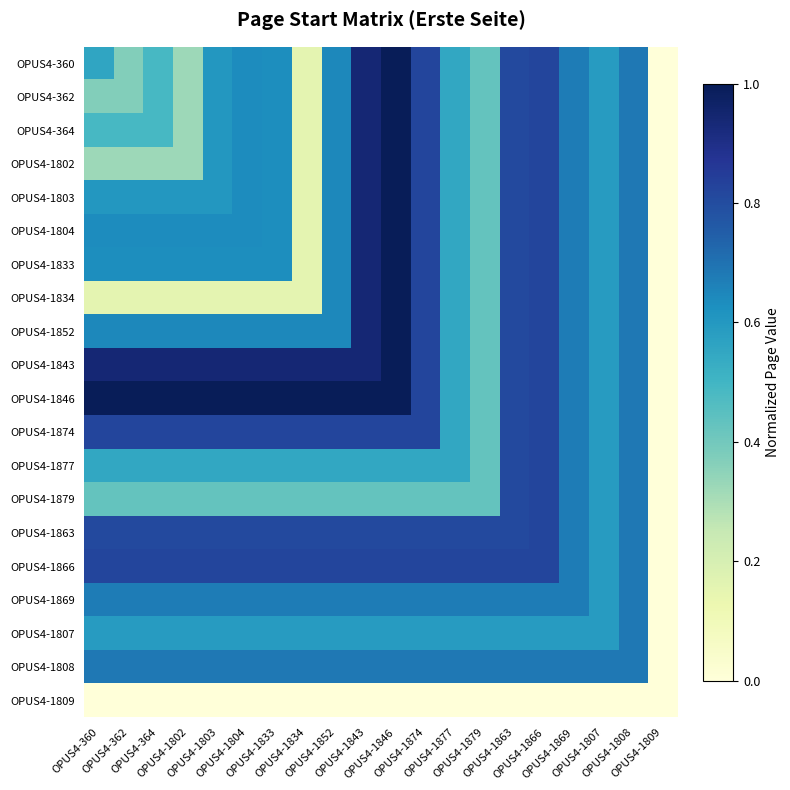

Reading right to left, what are all the values shown in this chart?

OPUS4-360: OPUS4-1809=0.0	OPUS4-1808=0.7	OPUS4-1807=0.6	OPUS4-1869=0.7	OPUS4-1866=0.8	OPUS4-1863=0.8	OPUS4-1879=0.4	OPUS4-1877=0.6	OPUS4-1874=0.8	OPUS4-1846=1.0	OPUS4-1843=0.9	OPUS4-1852=0.6	OPUS4-1834=0.2	OPUS4-1833=0.6	OPUS4-1804=0.6	OPUS4-1803=0.6	OPUS4-1802=0.3	OPUS4-364=0.5	OPUS4-362=0.4	OPUS4-360=0.6
OPUS4-362: OPUS4-1809=0.0	OPUS4-1808=0.7	OPUS4-1807=0.6	OPUS4-1869=0.7	OPUS4-1866=0.8	OPUS4-1863=0.8	OPUS4-1879=0.4	OPUS4-1877=0.6	OPUS4-1874=0.8	OPUS4-1846=1.0	OPUS4-1843=0.9	OPUS4-1852=0.6	OPUS4-1834=0.2	OPUS4-1833=0.6	OPUS4-1804=0.6	OPUS4-1803=0.6	OPUS4-1802=0.3	OPUS4-364=0.5	OPUS4-362=0.4	OPUS4-360=0.4
OPUS4-364: OPUS4-1809=0.0	OPUS4-1808=0.7	OPUS4-1807=0.6	OPUS4-1869=0.7	OPUS4-1866=0.8	OPUS4-1863=0.8	OPUS4-1879=0.4	OPUS4-1877=0.6	OPUS4-1874=0.8	OPUS4-1846=1.0	OPUS4-1843=0.9	OPUS4-1852=0.6	OPUS4-1834=0.2	OPUS4-1833=0.6	OPUS4-1804=0.6	OPUS4-1803=0.6	OPUS4-1802=0.3	OPUS4-364=0.5	OPUS4-362=0.5	OPUS4-360=0.5
OPUS4-1802: OPUS4-1809=0.0	OPUS4-1808=0.7	OPUS4-1807=0.6	OPUS4-1869=0.7	OPUS4-1866=0.8	OPUS4-1863=0.8	OPUS4-1879=0.4	OPUS4-1877=0.6	OPUS4-1874=0.8	OPUS4-1846=1.0	OPUS4-1843=0.9	OPUS4-1852=0.6	OPUS4-1834=0.2	OPUS4-1833=0.6	OPUS4-1804=0.6	OPUS4-1803=0.6	OPUS4-1802=0.3	OPUS4-364=0.3	OPUS4-362=0.3	OPUS4-360=0.3
OPUS4-1803: OPUS4-1809=0.0	OPUS4-1808=0.7	OPUS4-1807=0.6	OPUS4-1869=0.7	OPUS4-1866=0.8	OPUS4-1863=0.8	OPUS4-1879=0.4	OPUS4-1877=0.6	OPUS4-1874=0.8	OPUS4-1846=1.0	OPUS4-1843=0.9	OPUS4-1852=0.6	OPUS4-1834=0.2	OPUS4-1833=0.6	OPUS4-1804=0.6	OPUS4-1803=0.6	OPUS4-1802=0.6	OPUS4-364=0.6	OPUS4-362=0.6	OPUS4-360=0.6
OPUS4-1804: OPUS4-1809=0.0	OPUS4-1808=0.7	OPUS4-1807=0.6	OPUS4-1869=0.7	OPUS4-1866=0.8	OPUS4-1863=0.8	OPUS4-1879=0.4	OPUS4-1877=0.6	OPUS4-1874=0.8	OPUS4-1846=1.0	OPUS4-1843=0.9	OPUS4-1852=0.6	OPUS4-1834=0.2	OPUS4-1833=0.6	OPUS4-1804=0.6	OPUS4-1803=0.6	OPUS4-1802=0.6	OPUS4-364=0.6	OPUS4-362=0.6	OPUS4-360=0.6
OPUS4-1833: OPUS4-1809=0.0	OPUS4-1808=0.7	OPUS4-1807=0.6	OPUS4-1869=0.7	OPUS4-1866=0.8	OPUS4-1863=0.8	OPUS4-1879=0.4	OPUS4-1877=0.6	OPUS4-1874=0.8	OPUS4-1846=1.0	OPUS4-1843=0.9	OPUS4-1852=0.6	OPUS4-1834=0.2	OPUS4-1833=0.6	OPUS4-1804=0.6	OPUS4-1803=0.6	OPUS4-1802=0.6	OPUS4-364=0.6	OPUS4-362=0.6	OPUS4-360=0.6
OPUS4-1834: OPUS4-1809=0.0	OPUS4-1808=0.7	OPUS4-1807=0.6	OPUS4-1869=0.7	OPUS4-1866=0.8	OPUS4-1863=0.8	OPUS4-1879=0.4	OPUS4-1877=0.6	OPUS4-1874=0.8	OPUS4-1846=1.0	OPUS4-1843=0.9	OPUS4-1852=0.6	OPUS4-1834=0.2	OPUS4-1833=0.2	OPUS4-1804=0.2	OPUS4-1803=0.2	OPUS4-1802=0.2	OPUS4-364=0.2	OPUS4-362=0.2	OPUS4-360=0.2
OPUS4-1852: OPUS4-1809=0.0	OPUS4-1808=0.7	OPUS4-1807=0.6	OPUS4-1869=0.7	OPUS4-1866=0.8	OPUS4-1863=0.8	OPUS4-1879=0.4	OPUS4-1877=0.6	OPUS4-1874=0.8	OPUS4-1846=1.0	OPUS4-1843=0.9	OPUS4-1852=0.6	OPUS4-1834=0.6	OPUS4-1833=0.6	OPUS4-1804=0.6	OPUS4-1803=0.6	OPUS4-1802=0.6	OPUS4-364=0.6	OPUS4-362=0.6	OPUS4-360=0.6
OPUS4-1843: OPUS4-1809=0.0	OPUS4-1808=0.7	OPUS4-1807=0.6	OPUS4-1869=0.7	OPUS4-1866=0.8	OPUS4-1863=0.8	OPUS4-1879=0.4	OPUS4-1877=0.6	OPUS4-1874=0.8	OPUS4-1846=1.0	OPUS4-1843=0.9	OPUS4-1852=0.9	OPUS4-1834=0.9	OPUS4-1833=0.9	OPUS4-1804=0.9	OPUS4-1803=0.9	OPUS4-1802=0.9	OPUS4-364=0.9	OPUS4-362=0.9	OPUS4-360=0.9
OPUS4-1846: OPUS4-1809=0.0	OPUS4-1808=0.7	OPUS4-1807=0.6	OPUS4-1869=0.7	OPUS4-1866=0.8	OPUS4-1863=0.8	OPUS4-1879=0.4	OPUS4-1877=0.6	OPUS4-1874=0.8	OPUS4-1846=1.0	OPUS4-1843=1.0	OPUS4-1852=1.0	OPUS4-1834=1.0	OPUS4-1833=1.0	OPUS4-1804=1.0	OPUS4-1803=1.0	OPUS4-1802=1.0	OPUS4-364=1.0	OPUS4-362=1.0	OPUS4-360=1.0
OPUS4-1874: OPUS4-1809=0.0	OPUS4-1808=0.7	OPUS4-1807=0.6	OPUS4-1869=0.7	OPUS4-1866=0.8	OPUS4-1863=0.8	OPUS4-1879=0.4	OPUS4-1877=0.6	OPUS4-1874=0.8	OPUS4-1846=0.8	OPUS4-1843=0.8	OPUS4-1852=0.8	OPUS4-1834=0.8	OPUS4-1833=0.8	OPUS4-1804=0.8	OPUS4-1803=0.8	OPUS4-1802=0.8	OPUS4-364=0.8	OPUS4-362=0.8	OPUS4-360=0.8
OPUS4-1877: OPUS4-1809=0.0	OPUS4-1808=0.7	OPUS4-1807=0.6	OPUS4-1869=0.7	OPUS4-1866=0.8	OPUS4-1863=0.8	OPUS4-1879=0.4	OPUS4-1877=0.6	OPUS4-1874=0.6	OPUS4-1846=0.6	OPUS4-1843=0.6	OPUS4-1852=0.6	OPUS4-1834=0.6	OPUS4-1833=0.6	OPUS4-1804=0.6	OPUS4-1803=0.6	OPUS4-1802=0.6	OPUS4-364=0.6	OPUS4-362=0.6	OPUS4-360=0.6
OPUS4-1879: OPUS4-1809=0.0	OPUS4-1808=0.7	OPUS4-1807=0.6	OPUS4-1869=0.7	OPUS4-1866=0.8	OPUS4-1863=0.8	OPUS4-1879=0.4	OPUS4-1877=0.4	OPUS4-1874=0.4	OPUS4-1846=0.4	OPUS4-1843=0.4	OPUS4-1852=0.4	OPUS4-1834=0.4	OPUS4-1833=0.4	OPUS4-1804=0.4	OPUS4-1803=0.4	OPUS4-1802=0.4	OPUS4-364=0.4	OPUS4-362=0.4	OPUS4-360=0.4
OPUS4-1863: OPUS4-1809=0.0	OPUS4-1808=0.7	OPUS4-1807=0.6	OPUS4-1869=0.7	OPUS4-1866=0.8	OPUS4-1863=0.8	OPUS4-1879=0.8	OPUS4-1877=0.8	OPUS4-1874=0.8	OPUS4-1846=0.8	OPUS4-1843=0.8	OPUS4-1852=0.8	OPUS4-1834=0.8	OPUS4-1833=0.8	OPUS4-1804=0.8	OPUS4-1803=0.8	OPUS4-1802=0.8	OPUS4-364=0.8	OPUS4-362=0.8	OPUS4-360=0.8
OPUS4-1866: OPUS4-1809=0.0	OPUS4-1808=0.7	OPUS4-1807=0.6	OPUS4-1869=0.7	OPUS4-1866=0.8	OPUS4-1863=0.8	OPUS4-1879=0.8	OPUS4-1877=0.8	OPUS4-1874=0.8	OPUS4-1846=0.8	OPUS4-1843=0.8	OPUS4-1852=0.8	OPUS4-1834=0.8	OPUS4-1833=0.8	OPUS4-1804=0.8	OPUS4-1803=0.8	OPUS4-1802=0.8	OPUS4-364=0.8	OPUS4-362=0.8	OPUS4-360=0.8
OPUS4-1869: OPUS4-1809=0.0	OPUS4-1808=0.7	OPUS4-1807=0.6	OPUS4-1869=0.7	OPUS4-1866=0.7	OPUS4-1863=0.7	OPUS4-1879=0.7	OPUS4-1877=0.7	OPUS4-1874=0.7	OPUS4-1846=0.7	OPUS4-1843=0.7	OPUS4-1852=0.7	OPUS4-1834=0.7	OPUS4-1833=0.7	OPUS4-1804=0.7	OPUS4-1803=0.7	OPUS4-1802=0.7	OPUS4-364=0.7	OPUS4-362=0.7	OPUS4-360=0.7
OPUS4-1807: OPUS4-1809=0.0	OPUS4-1808=0.7	OPUS4-1807=0.6	OPUS4-1869=0.6	OPUS4-1866=0.6	OPUS4-1863=0.6	OPUS4-1879=0.6	OPUS4-1877=0.6	OPUS4-1874=0.6	OPUS4-1846=0.6	OPUS4-1843=0.6	OPUS4-1852=0.6	OPUS4-1834=0.6	OPUS4-1833=0.6	OPUS4-1804=0.6	OPUS4-1803=0.6	OPUS4-1802=0.6	OPUS4-364=0.6	OPUS4-362=0.6	OPUS4-360=0.6
OPUS4-1808: OPUS4-1809=0.0	OPUS4-1808=0.7	OPUS4-1807=0.7	OPUS4-1869=0.7	OPUS4-1866=0.7	OPUS4-1863=0.7	OPUS4-1879=0.7	OPUS4-1877=0.7	OPUS4-1874=0.7	OPUS4-1846=0.7	OPUS4-1843=0.7	OPUS4-1852=0.7	OPUS4-1834=0.7	OPUS4-1833=0.7	OPUS4-1804=0.7	OPUS4-1803=0.7	OPUS4-1802=0.7	OPUS4-364=0.7	OPUS4-362=0.7	OPUS4-360=0.7
OPUS4-1809: OPUS4-1809=0.0	OPUS4-1808=0.0	OPUS4-1807=0.0	OPUS4-1869=0.0	OPUS4-1866=0.0	OPUS4-1863=0.0	OPUS4-1879=0.0	OPUS4-1877=0.0	OPUS4-1874=0.0	OPUS4-1846=0.0	OPUS4-1843=0.0	OPUS4-1852=0.0	OPUS4-1834=0.0	OPUS4-1833=0.0	OPUS4-1804=0.0	OPUS4-1803=0.0	OPUS4-1802=0.0	OPUS4-364=0.0	OPUS4-362=0.0	OPUS4-360=0.0